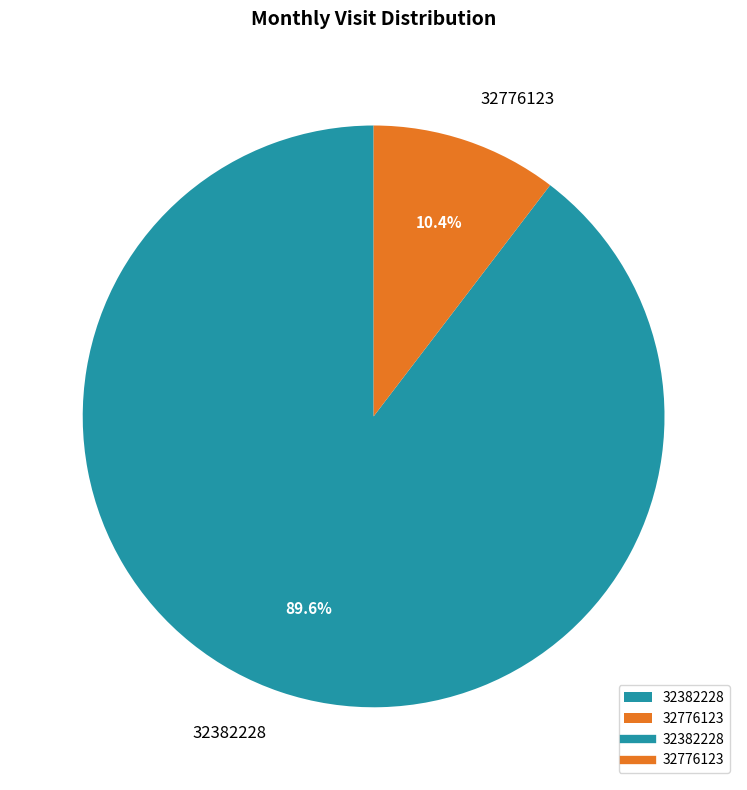

To the nearest percent, what percentage of the pie is 32776123?

10%